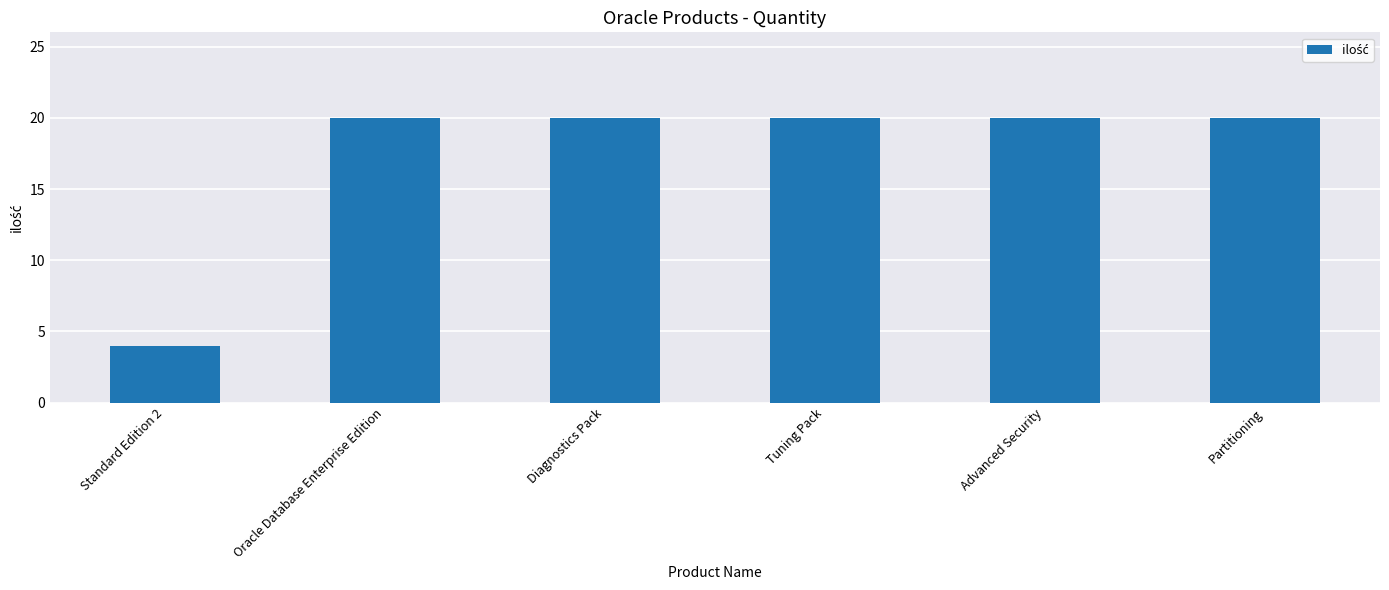

Reading left to right, extract all data points from this chart.

4	20	20	20	20	20